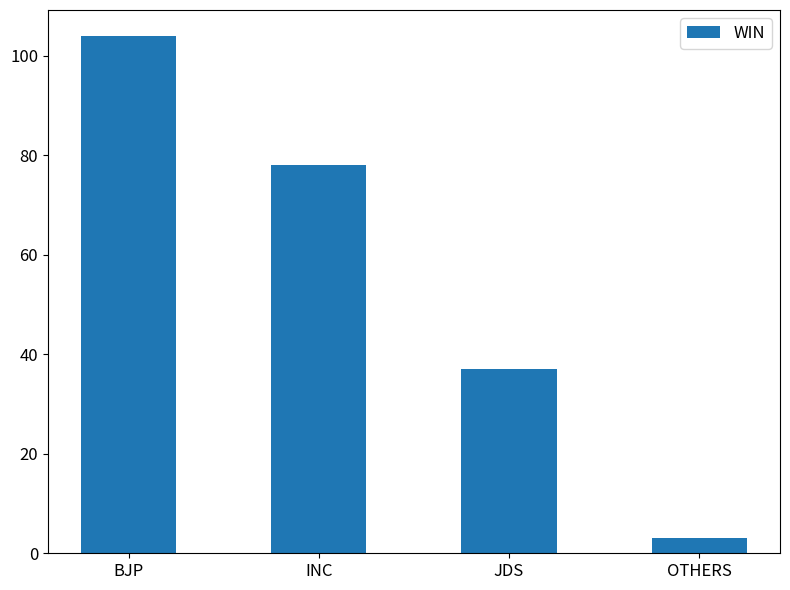

What is the label of the 3rd bar from the left?

JDS